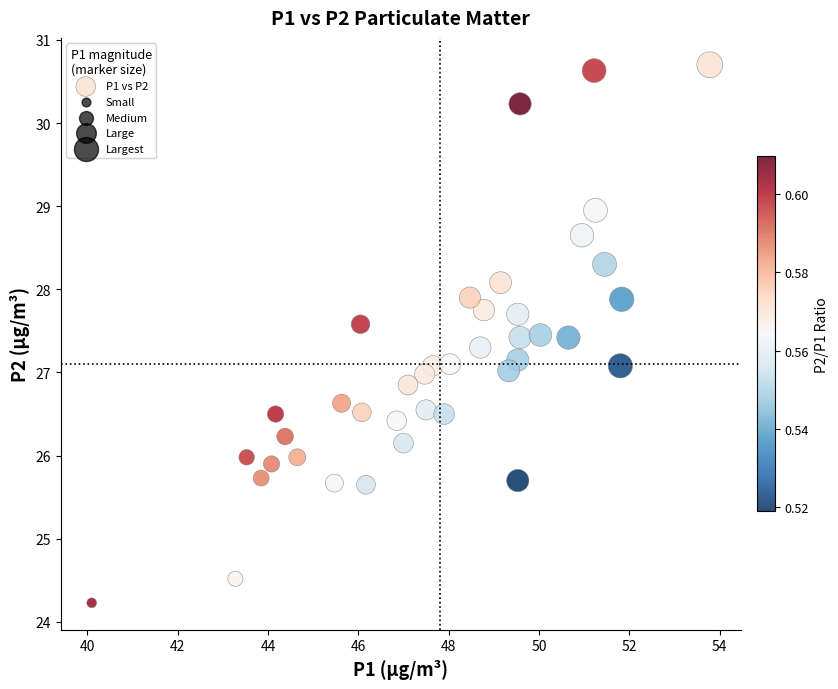

What is the range of X values (max minus min)?

13.7